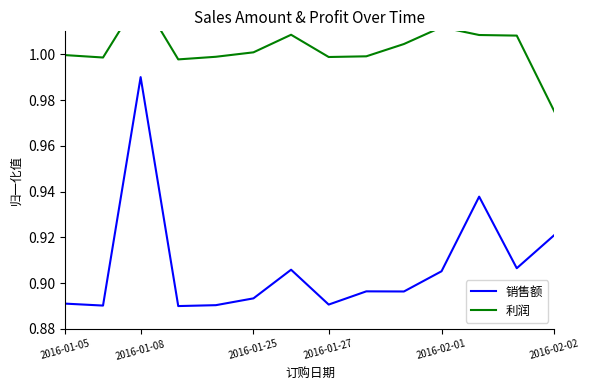

List the series in order of their peak value, lowest first.

销售额, 利润